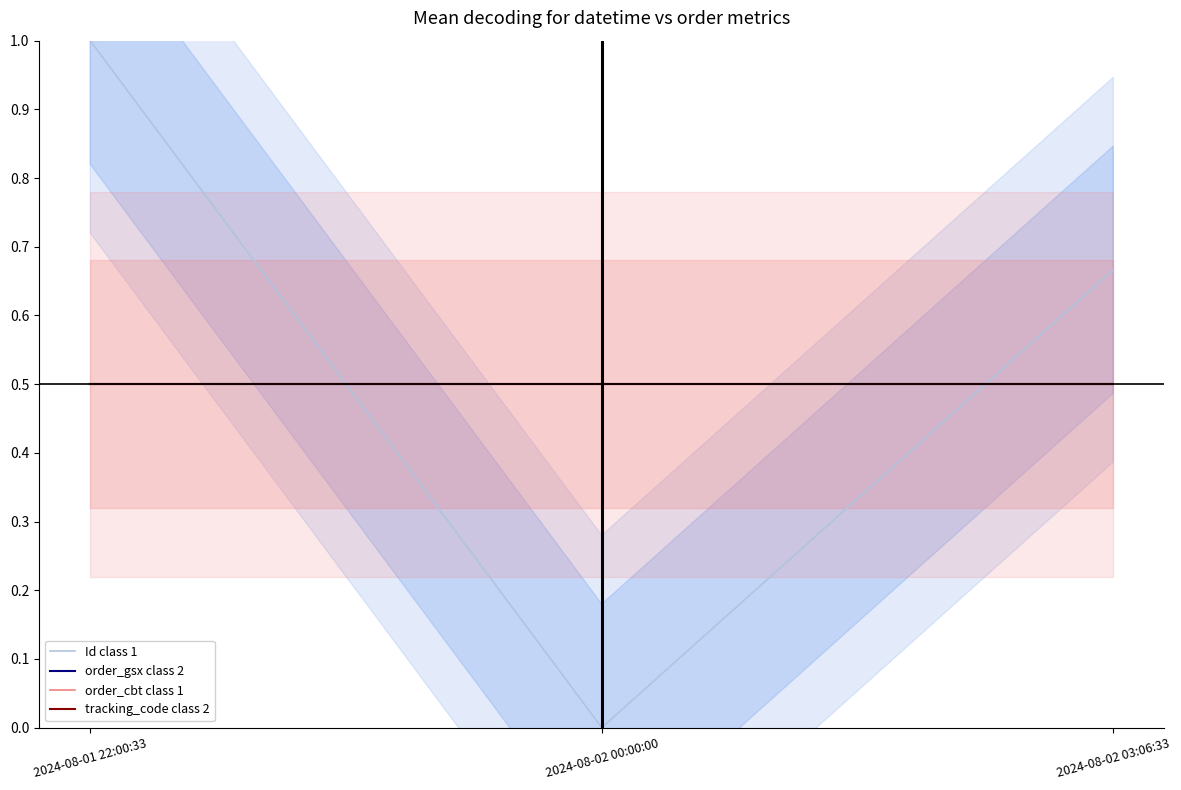

Read the Id class 1 value at 2024-08-01 22:00:33.

1.0